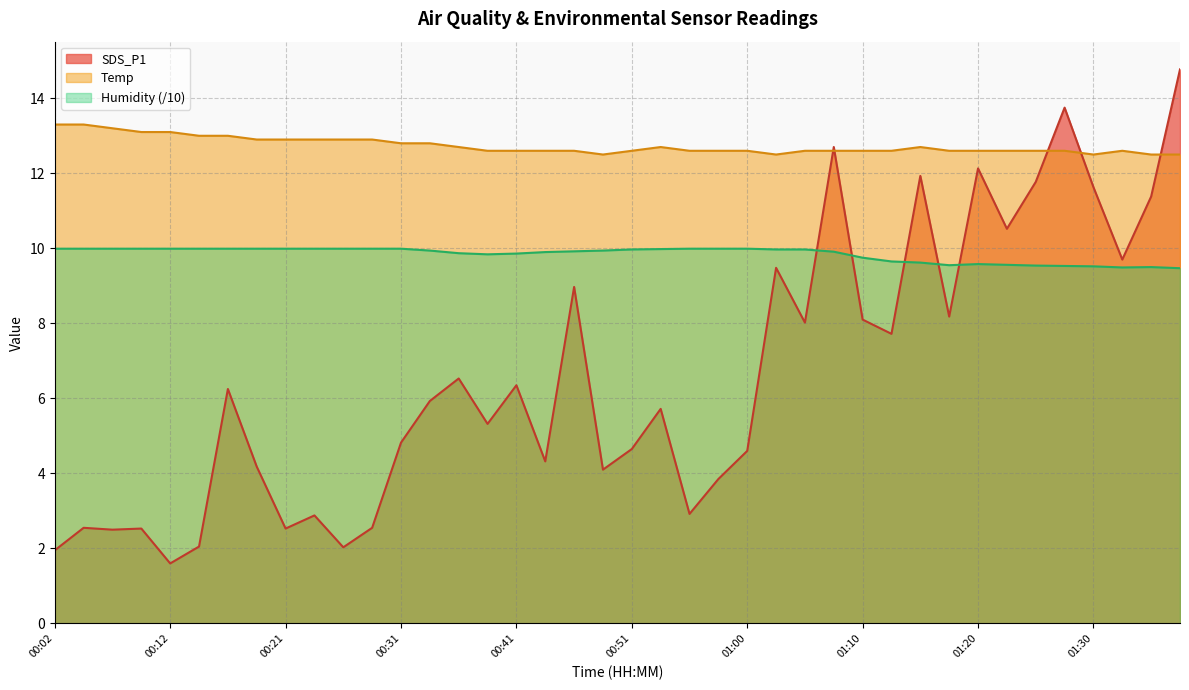

After their last crossing, which series has the higher values: SDS_P1 or Temp?

SDS_P1